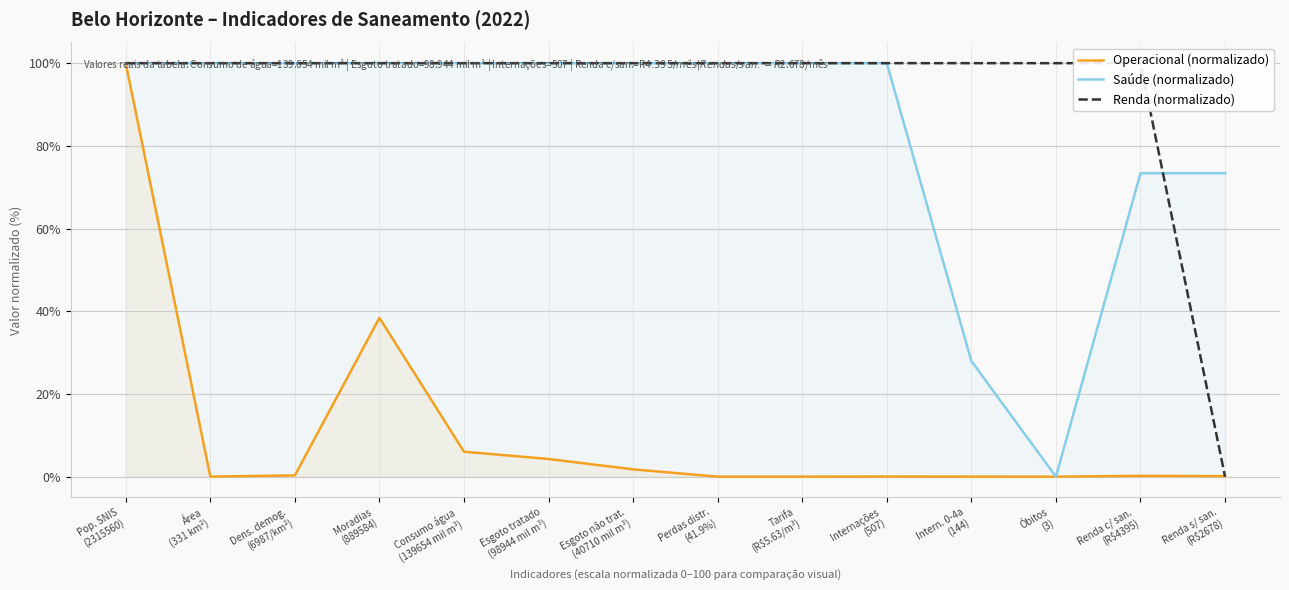

At which category does Saúde (normalizado) reach its first local valley?

Óbitos
(3)